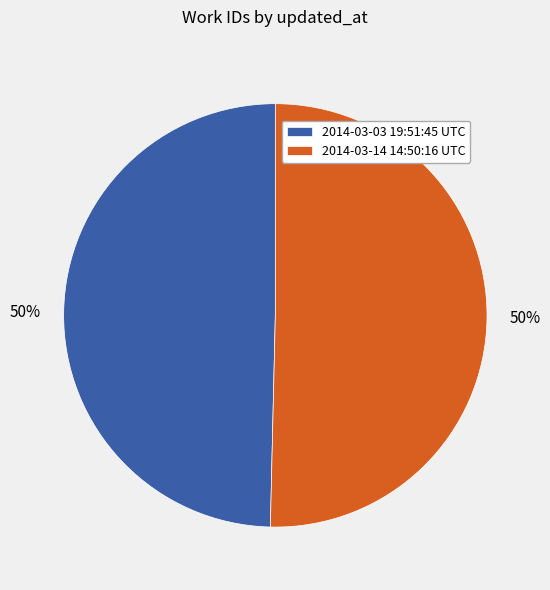

Combined, do 2014-03-14 14:50:16 UTC and 2014-03-03 19:51:45 UTC account for over 50%?

Yes